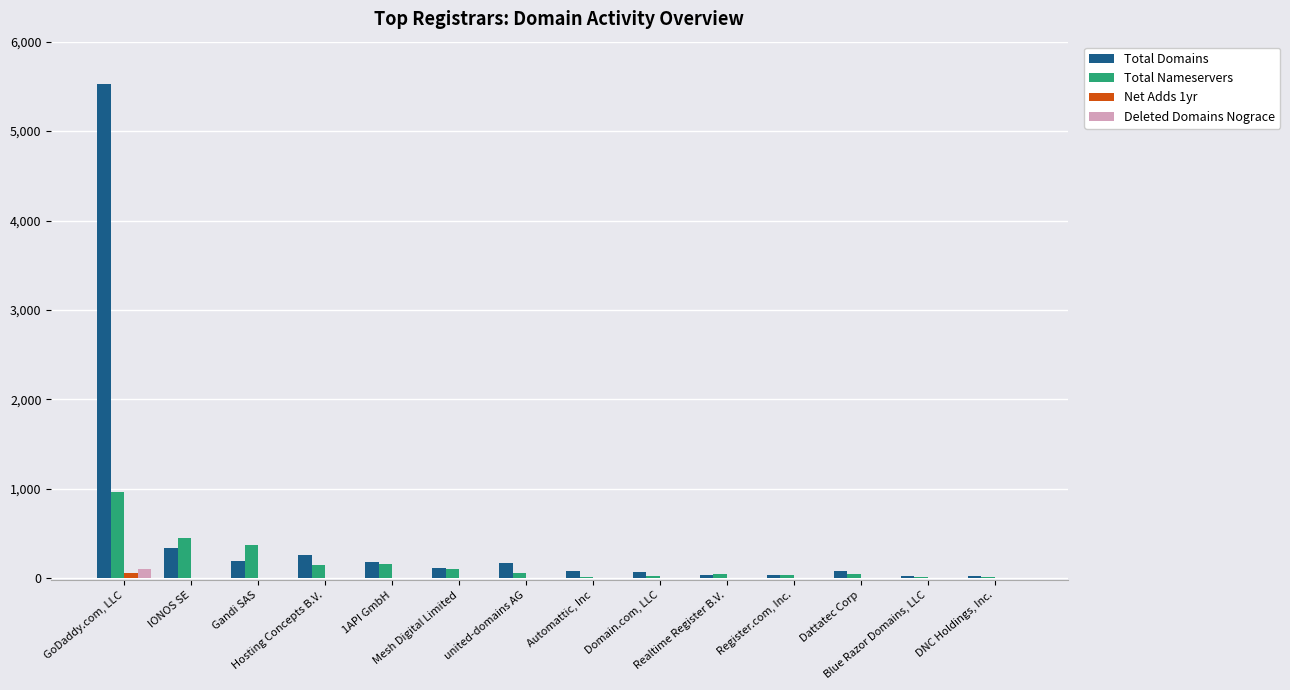

What is the greatest value displayed?

5532